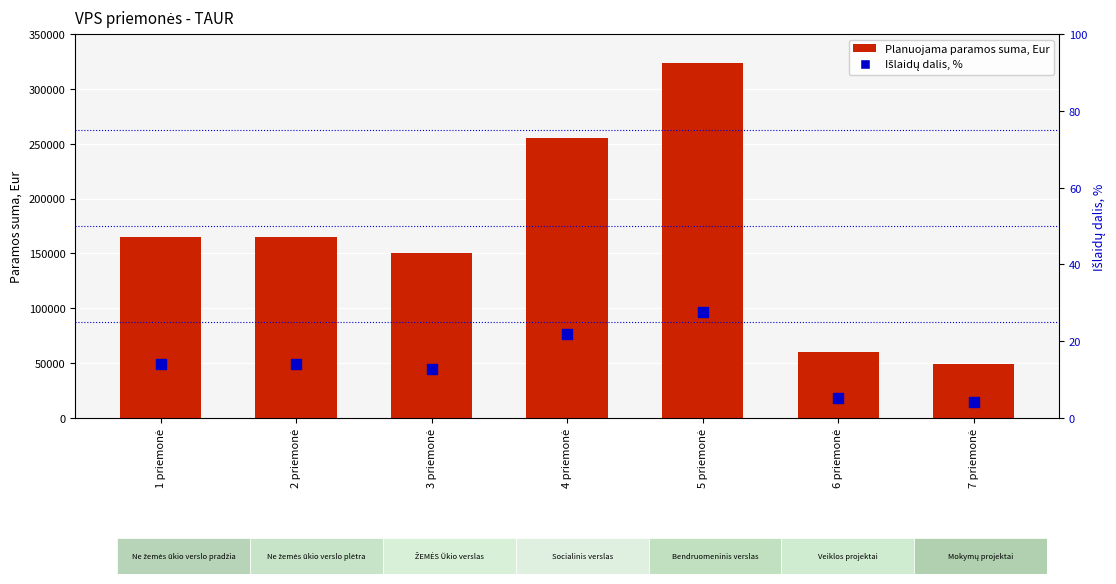

What are all the series names shown in the legend?

Planuojama paramos suma, Eur, Išlaidų dalis, %